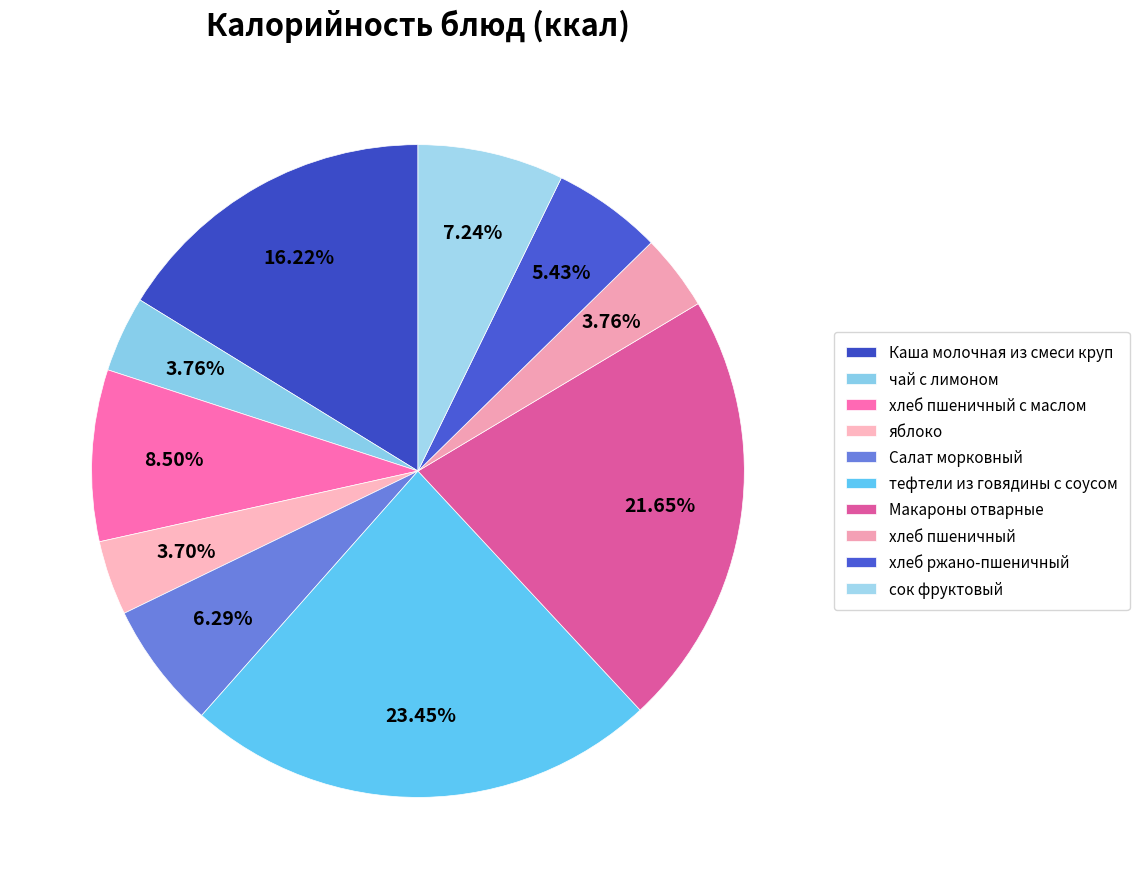

How many segments does this pie chart have?

10